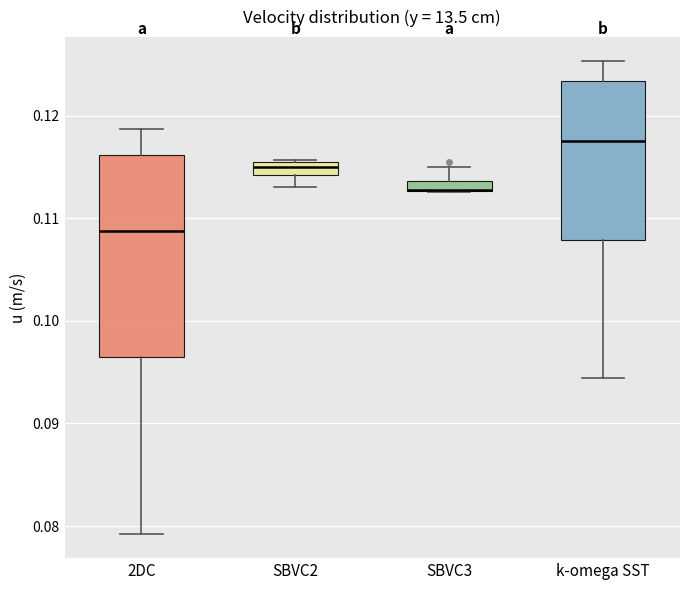

Which box is the tallest, from its lower edge to its upper edge?

2DC